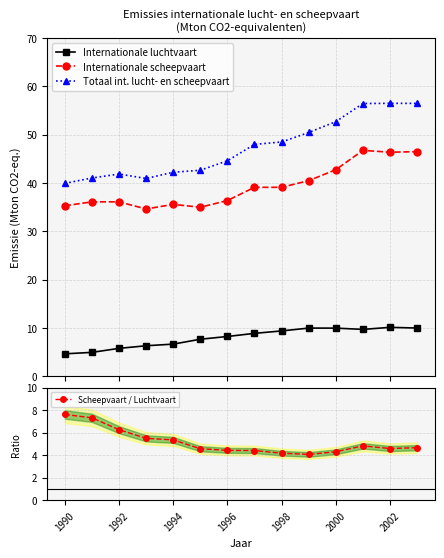

Reading left to right, extract all data points from this chart.

Internationale luchtvaart: 4.6	4.9	5.8	6.3	6.7	7.7	8.2	8.9	9.4	10.0	10.0	9.7	10.1	10.0
Internationale scheepvaart: 35.3	36.1	36.1	34.6	35.6	35.0	36.4	39.1	39.1	40.5	42.8	46.8	46.4	46.5
Totaal int. lucht- en scheepvaart: 39.9	41.0	41.9	41.0	42.2	42.6	44.6	48.0	48.5	50.5	52.7	56.5	56.5	56.5
Scheepvaart / Luchtvaart: 7.6	7.3	6.3	5.5	5.4	4.6	4.4	4.4	4.2	4.1	4.3	4.8	4.6	4.7